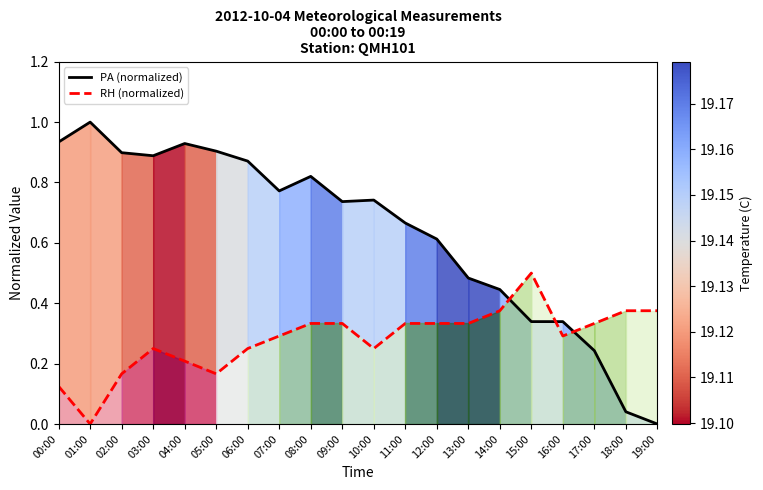

Which series has the largest total across all categories?

PA (normalized)